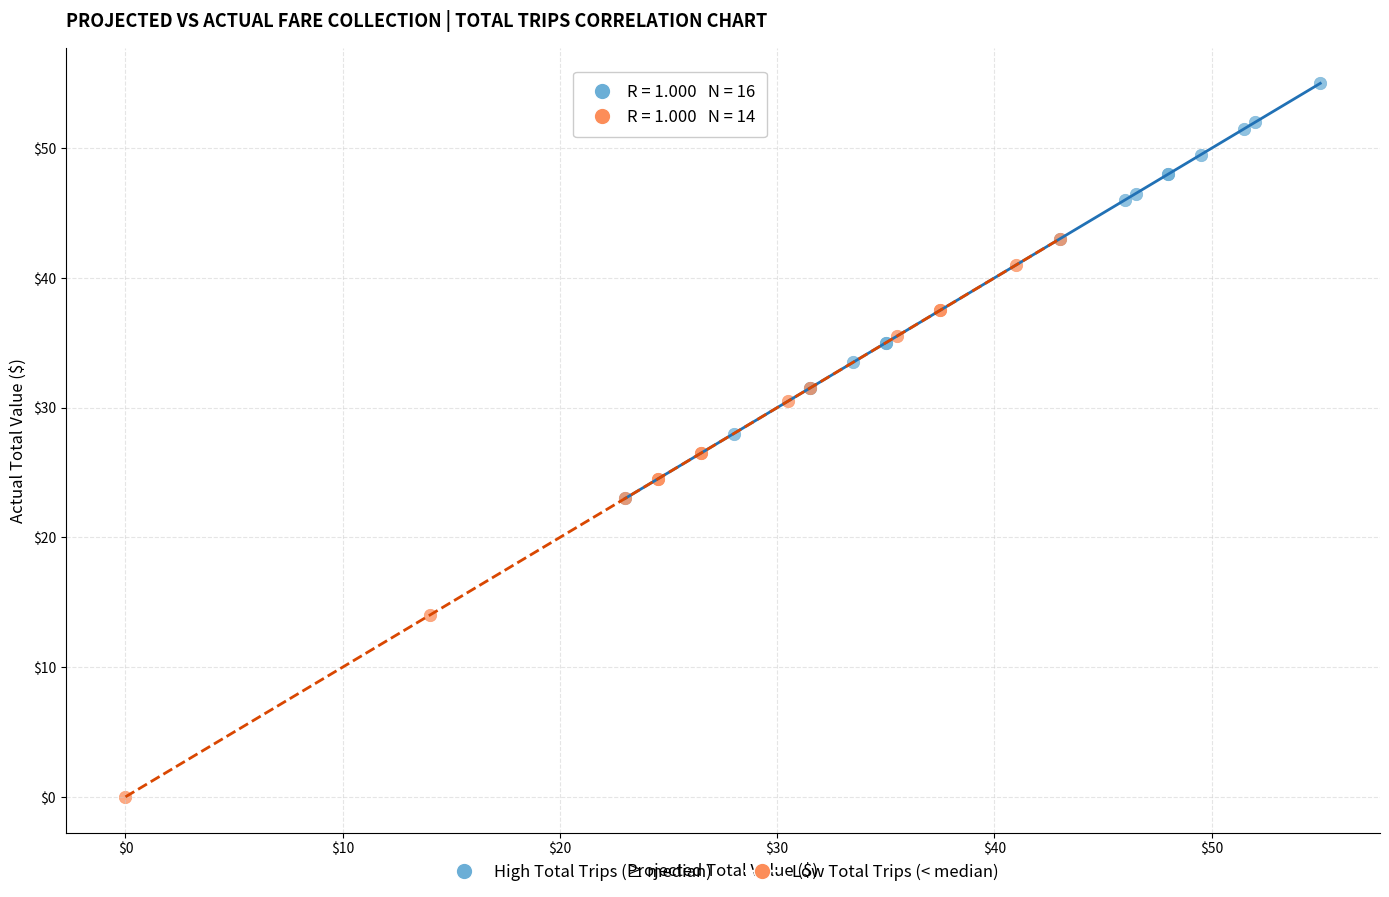

What are all the series names shown in the legend?

High Total Trips (≥ median), Low Total Trips (< median)